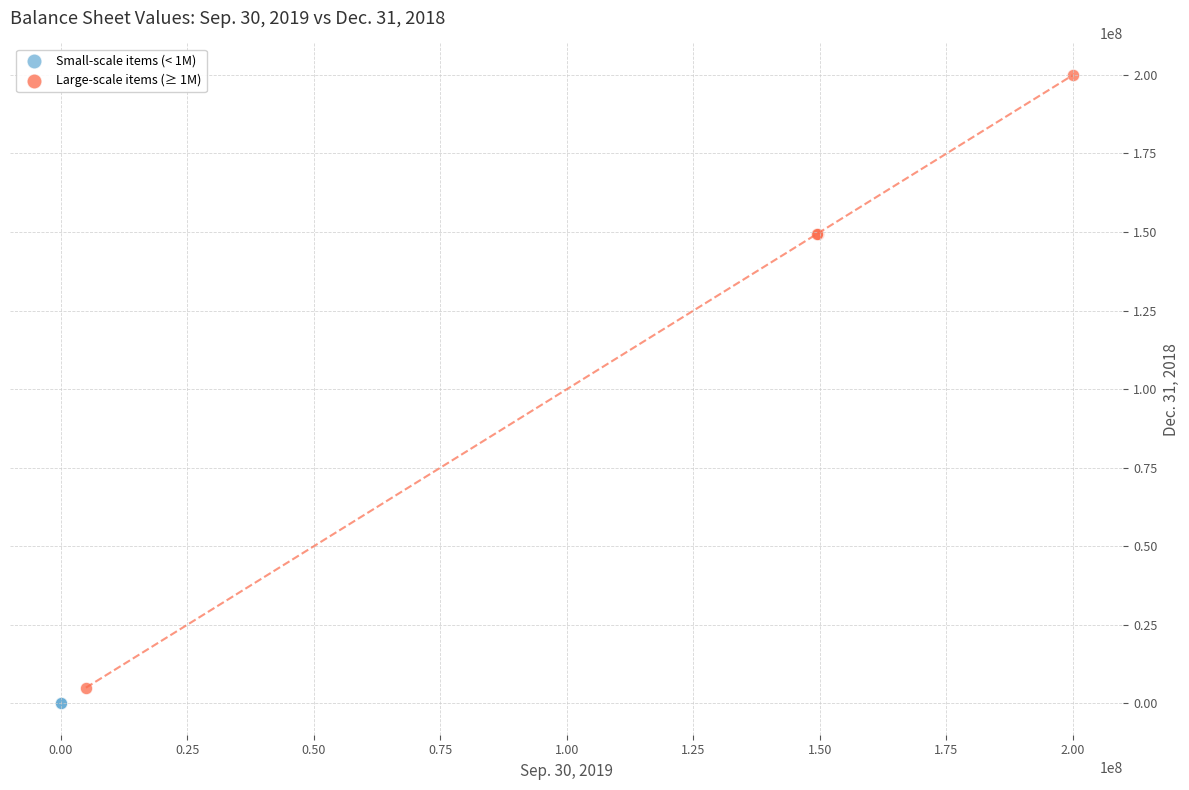

Which series contains the highest Y value?

Large-scale items (≥ 1M)